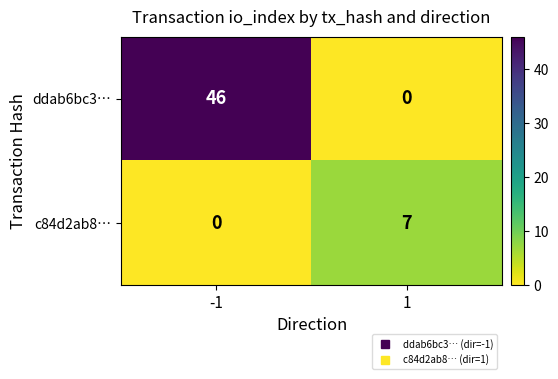

Reading left to right, list all the values displayed in this chart.

ddab6bc3…: 46	0
c84d2ab8…: 0	7